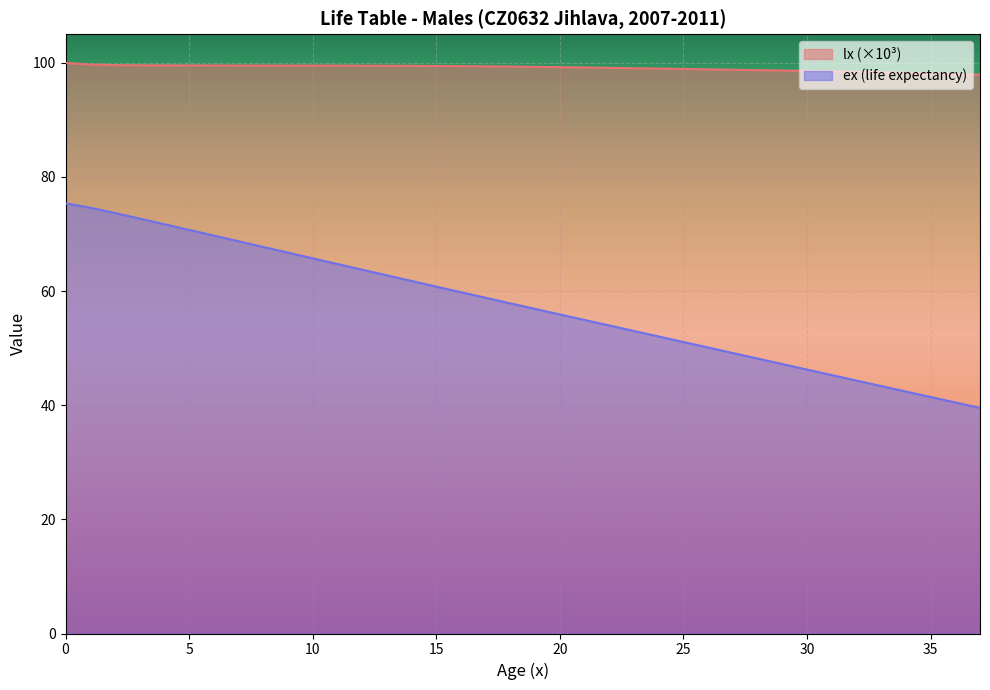

What value does the ex series have at 18?

57.8